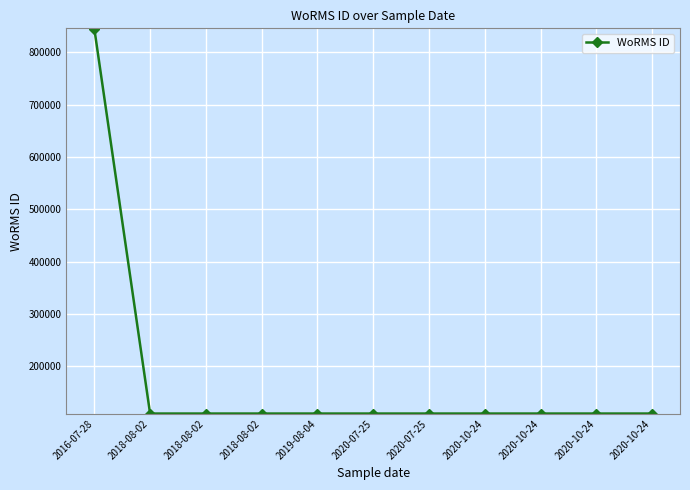

Which has a higher value, 2020-10-24 or 2020-07-25?

2020-10-24